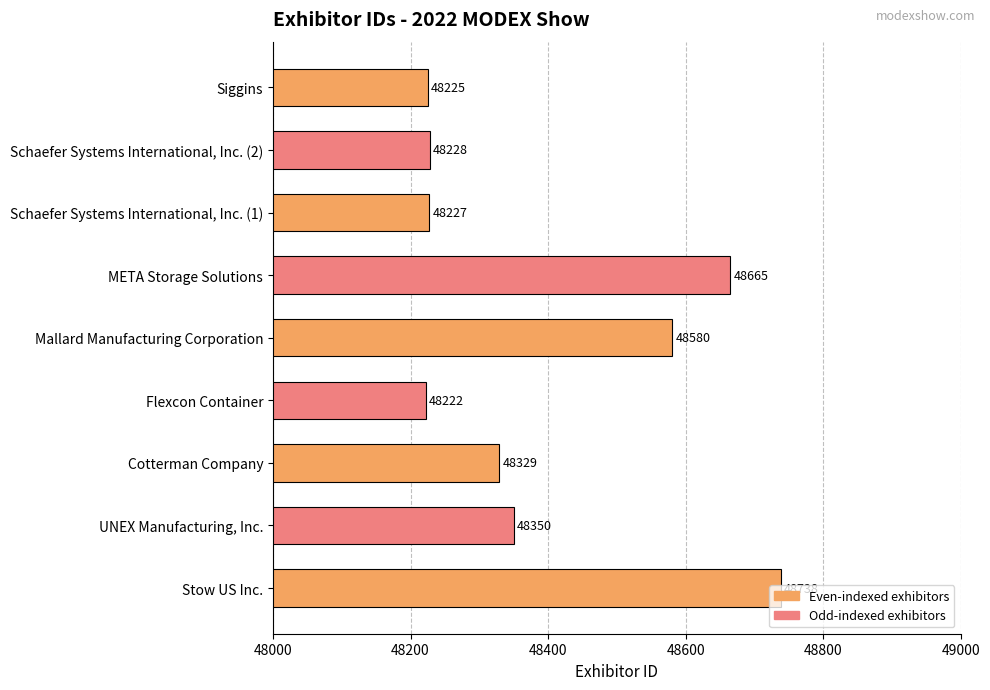

Between Siggins and Mallard Manufacturing Corporation, which is larger?

Mallard Manufacturing Corporation